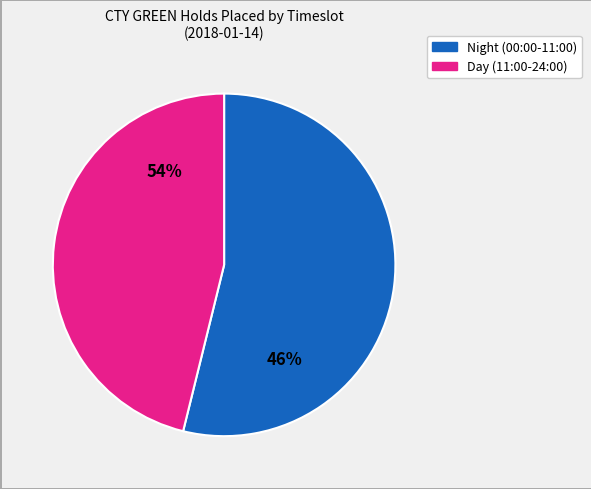

Do 03:00-04:00 and 02:00-03:00 together represent more than half of the pie?

No